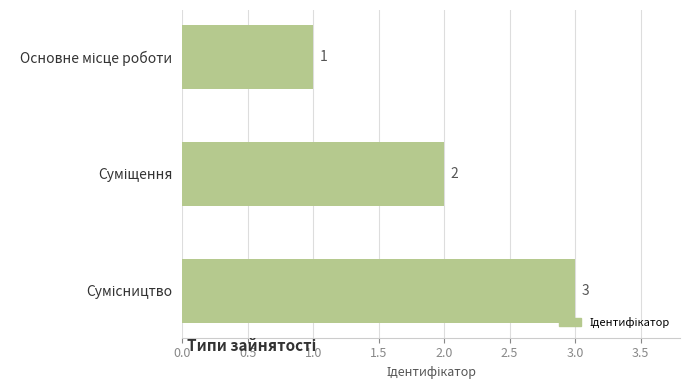

Count the number of categories in the chart.

3